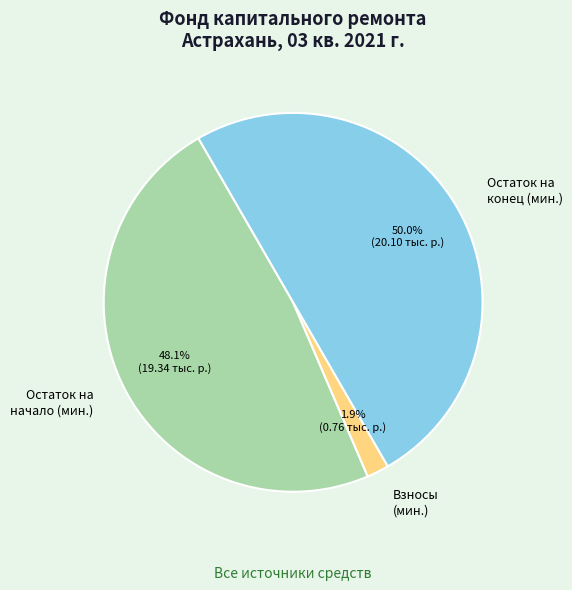

Rank the categories by value from lowest to highest.

Взносы (мин.), Остаток на начало (мин.), Остаток на конец (мин.)